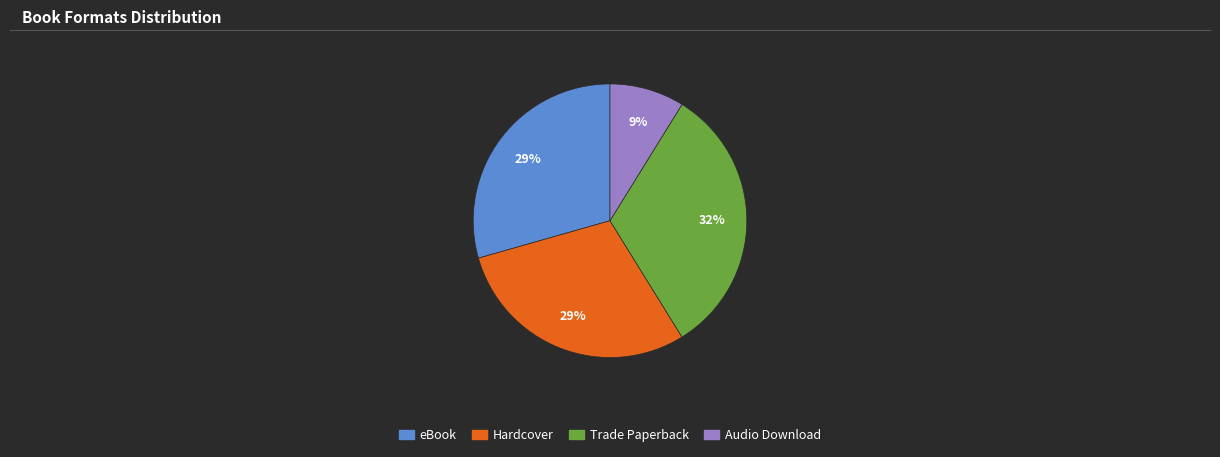

Is the sum of Trade Paperback and eBook greater than half?

Yes